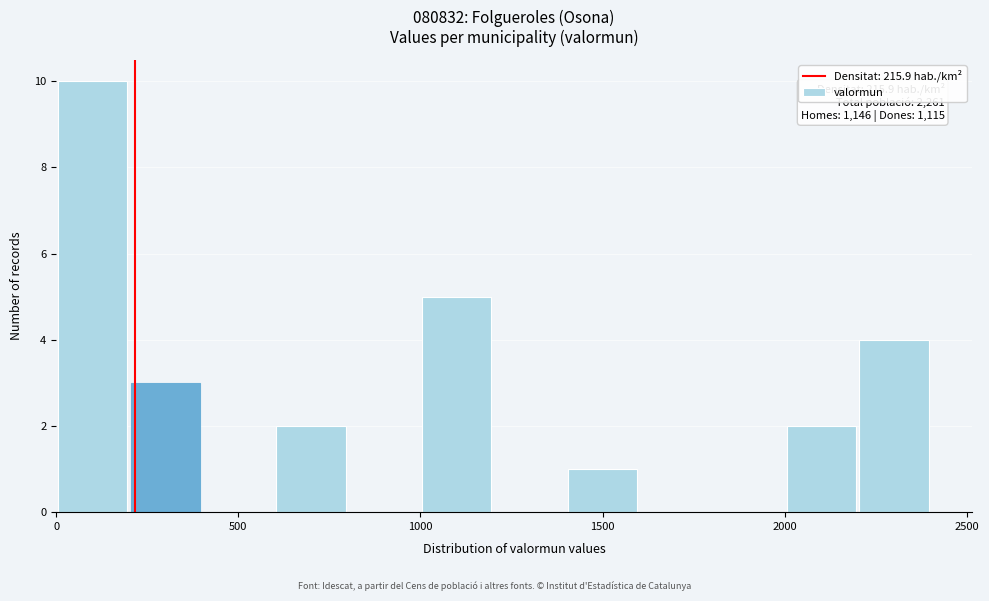

Which range on the x-axis has the tallest bar?

0 to 200